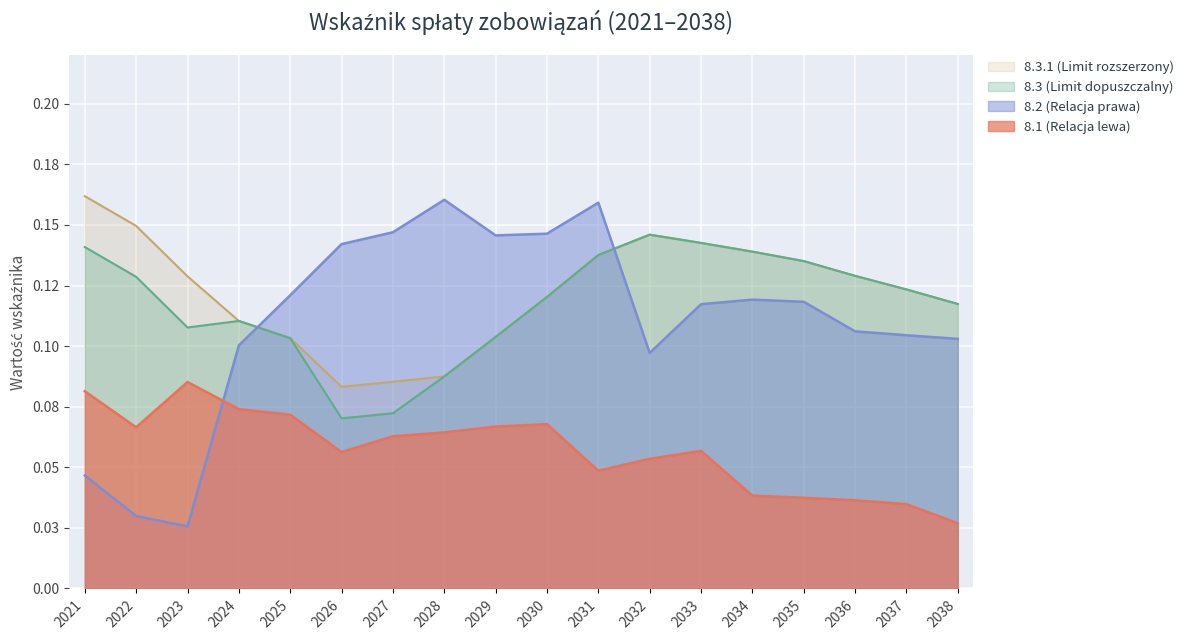

Is it true that 8.3.1 (Limit rozszerzony) equals 0.2 at 2022?

False